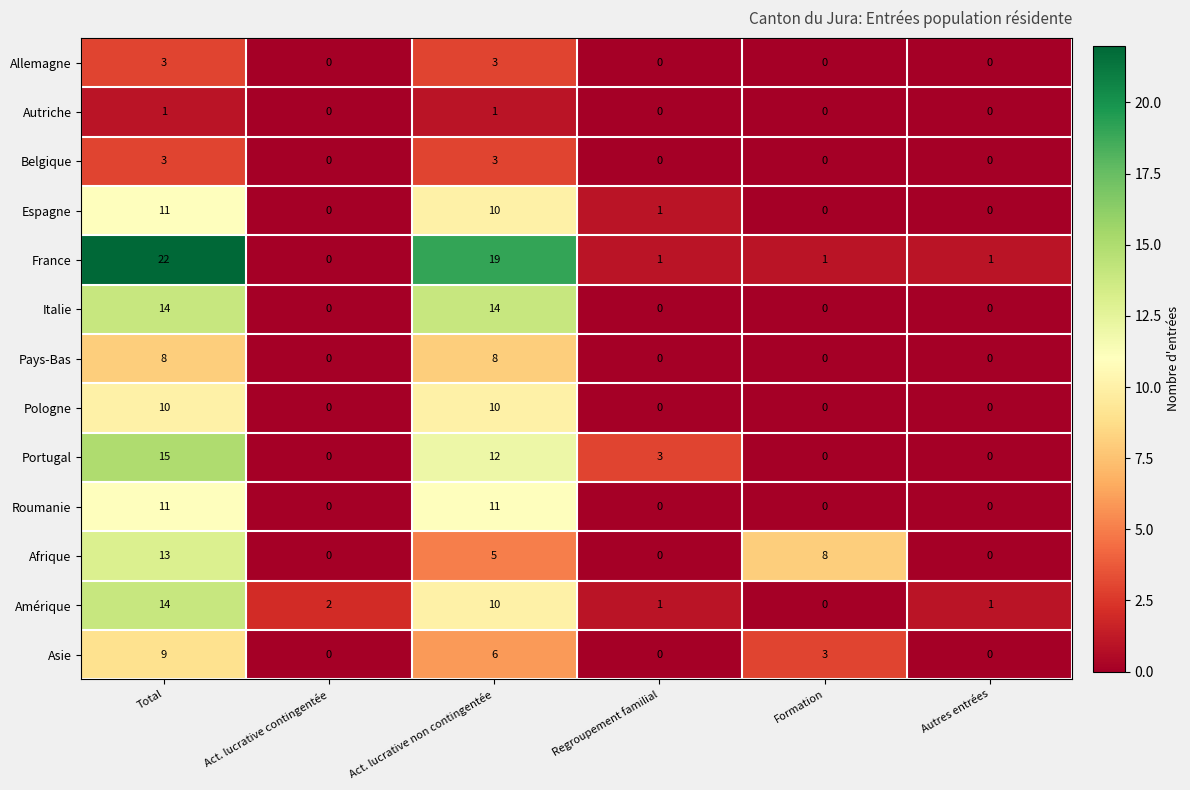

Where does the France series first go above 1?

Total